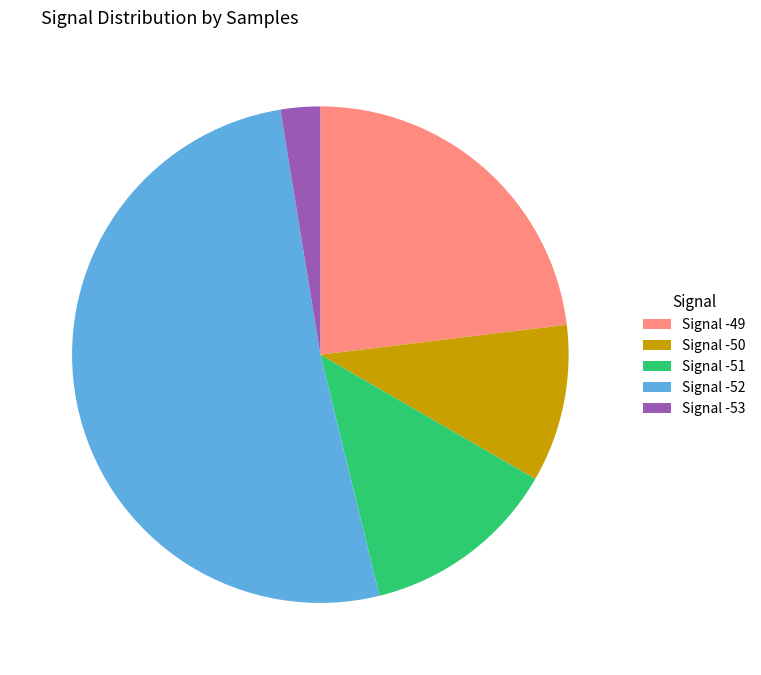

Combined, do Signal -52 and Signal -49 account for over 50%?

Yes